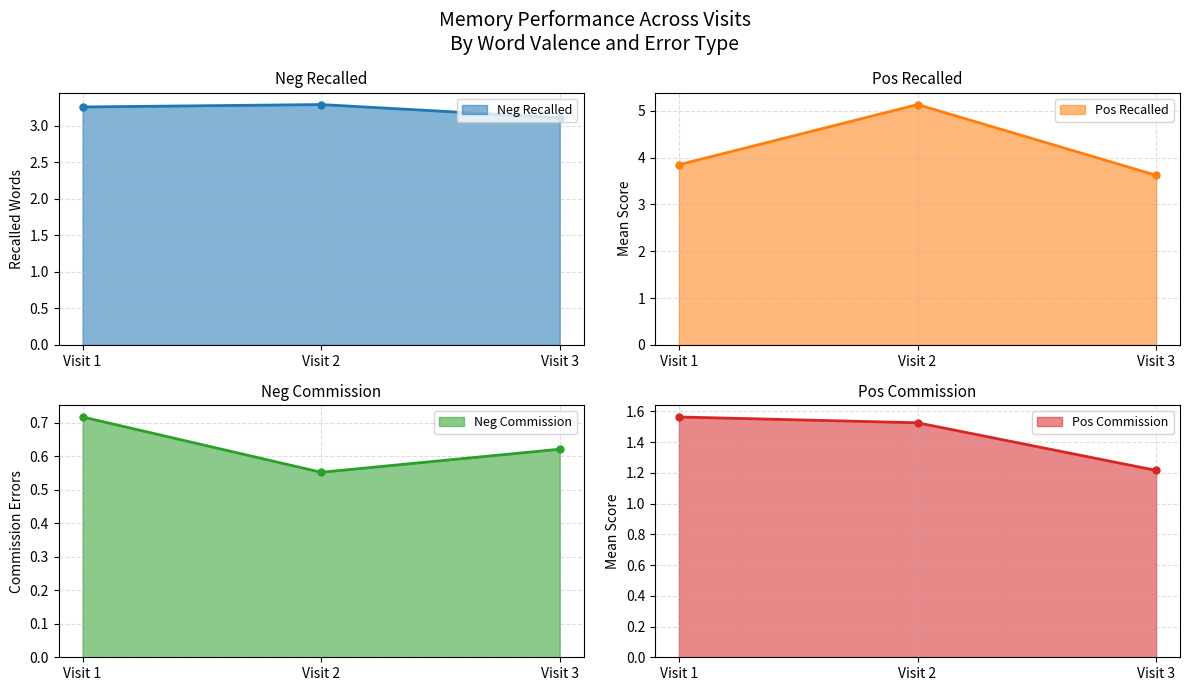

What is the value of the Neg Recalled point at the 3rd from the left?

3.1